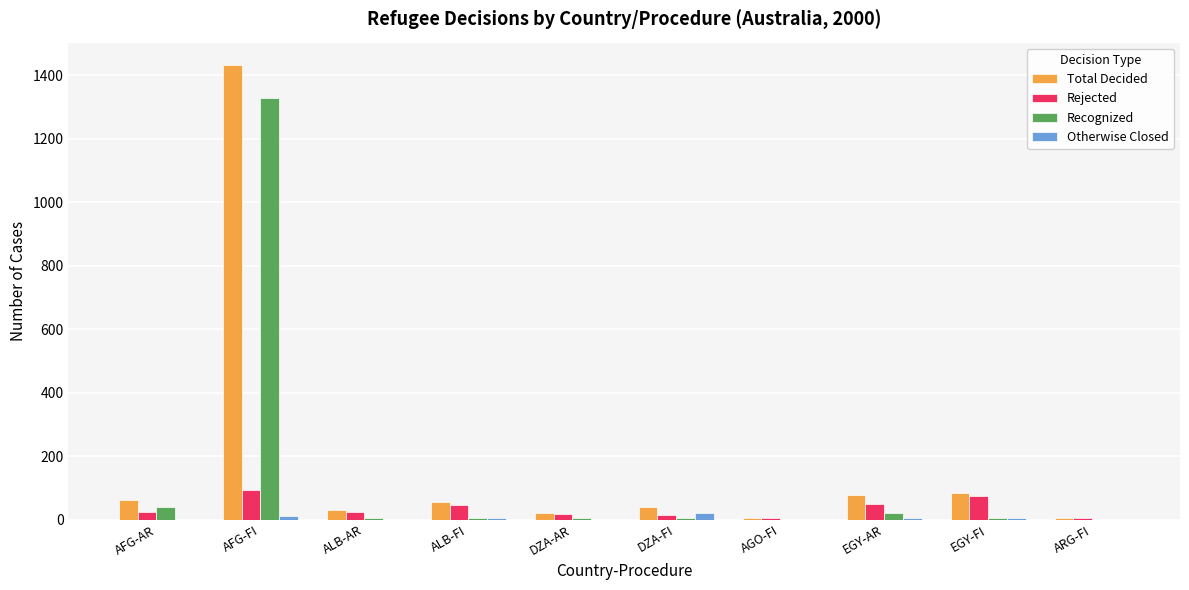

Which series changed the most between AFG-FI and ARG-FI?

Total Decided